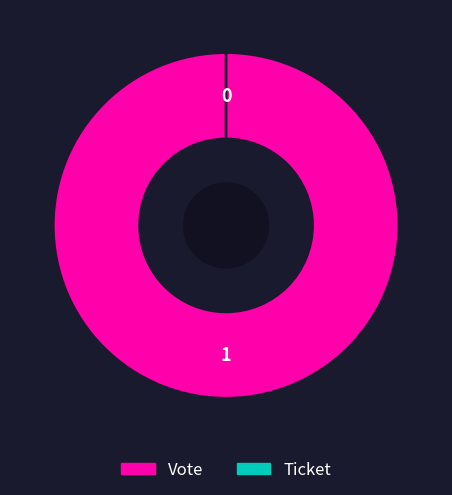

To the nearest percent, what is the difference between the Vote and Ticket slice percentages?

100%